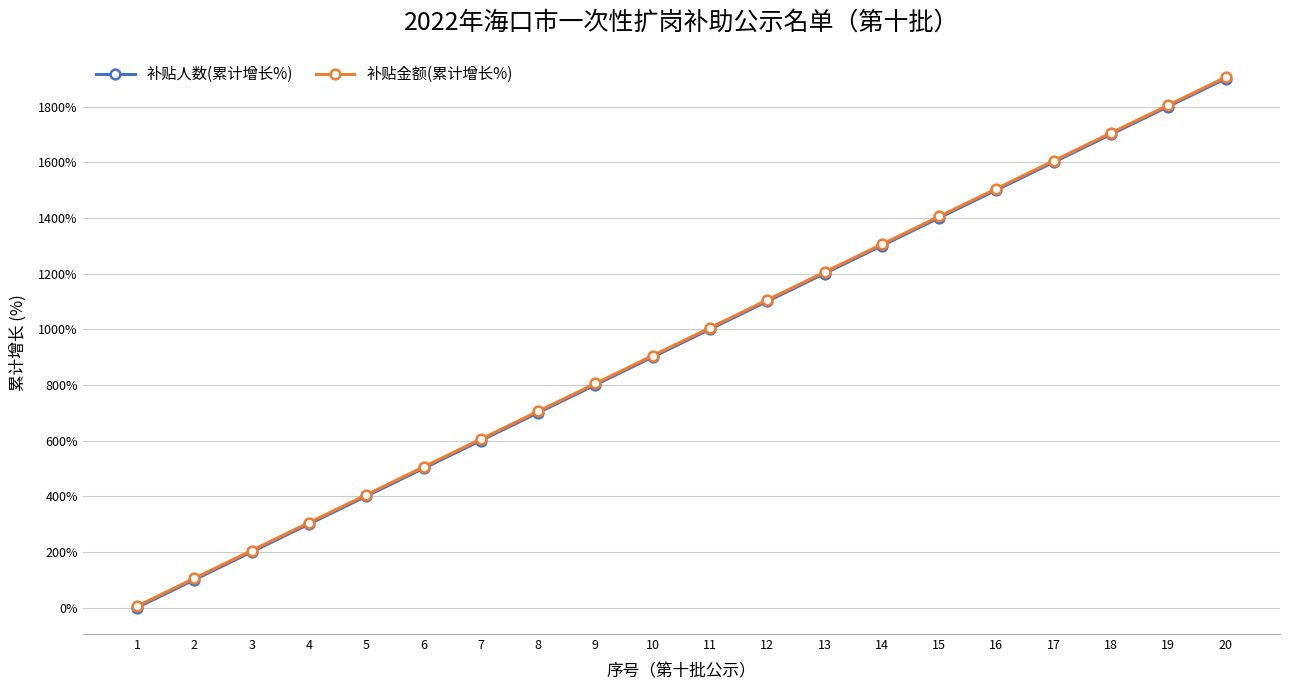

What is the value of the 补贴金额(累计增长%) point at the 20th from the left?

1905